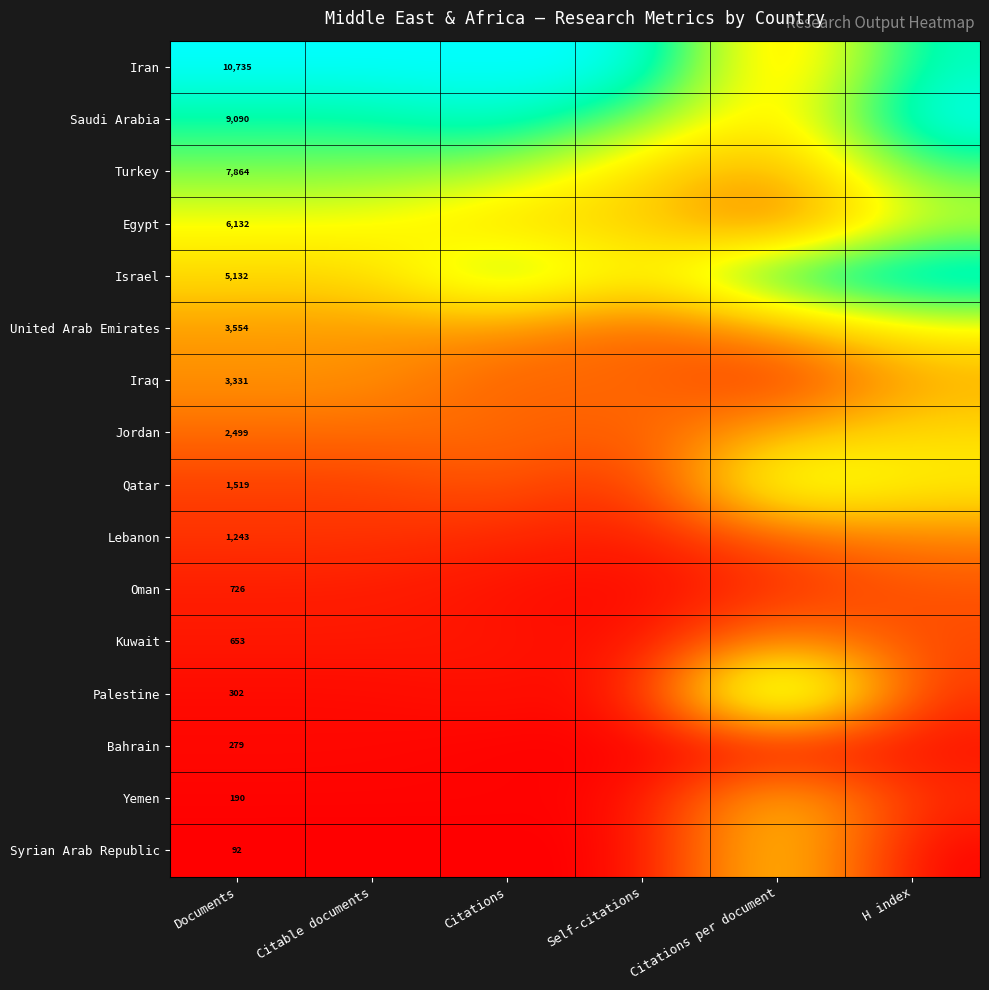

True or false: Yemen has a value of 0.0 at Documents.

False